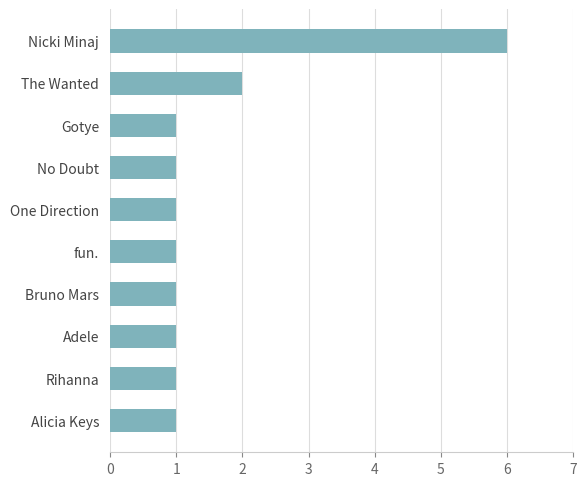

Is it true that the value at Bruno Mars is 2?

False